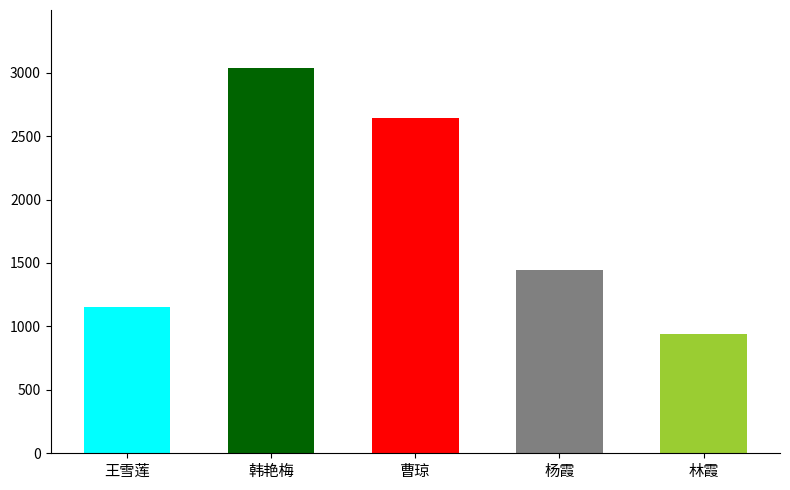

What is the average value?

1844.8